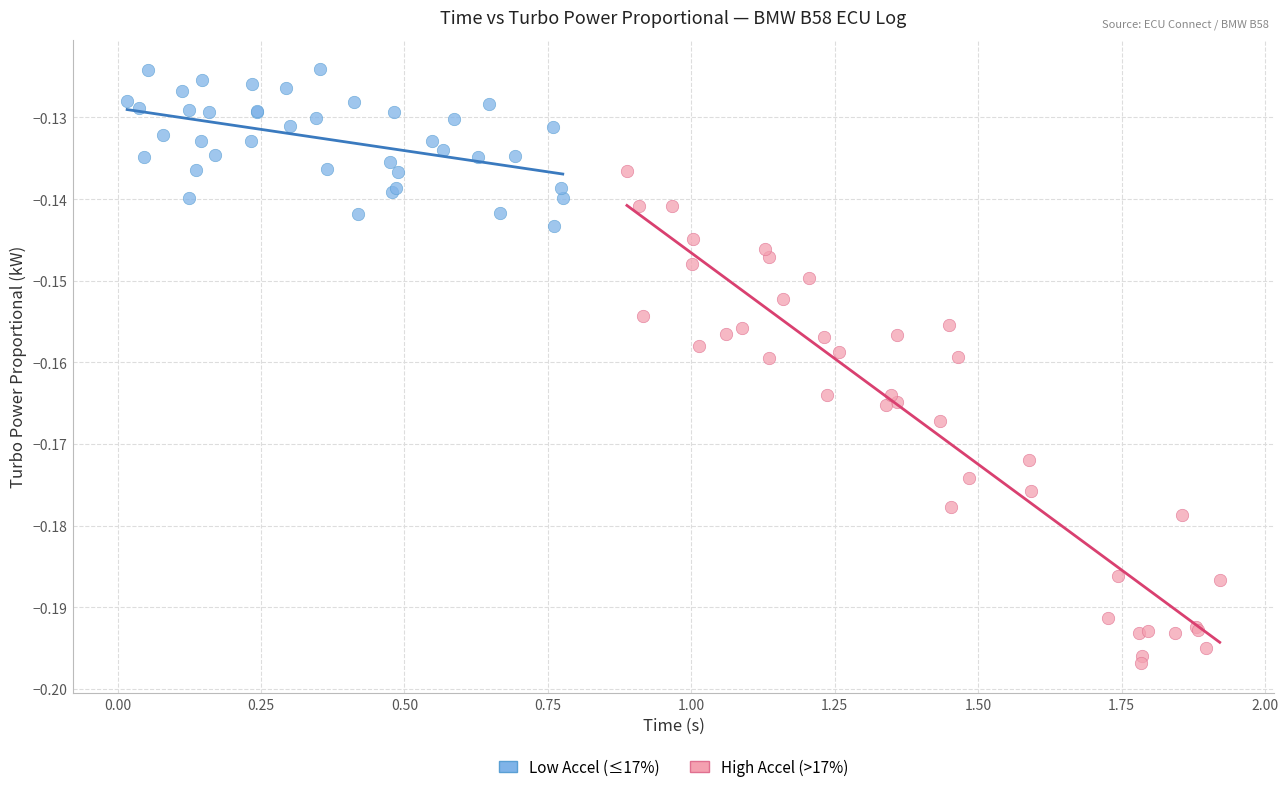

What are all the series names shown in the legend?

Low Accel (≤17%), High Accel (>17%)